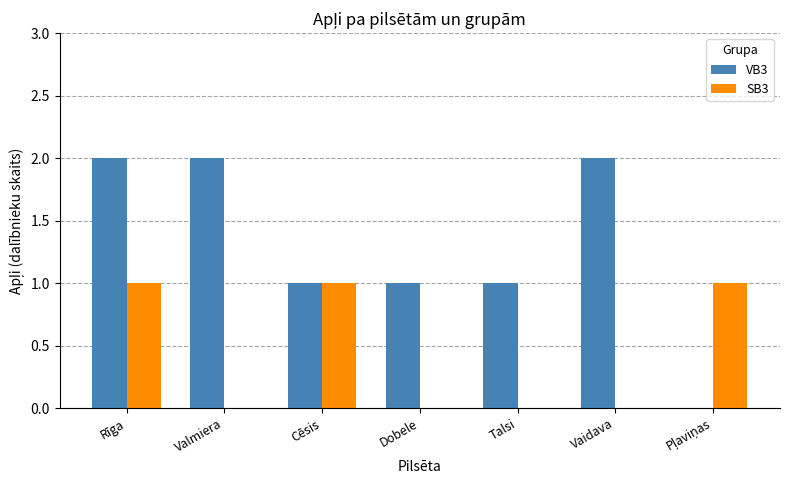

Is it true that VB3 equals 2 at Rīga?

True